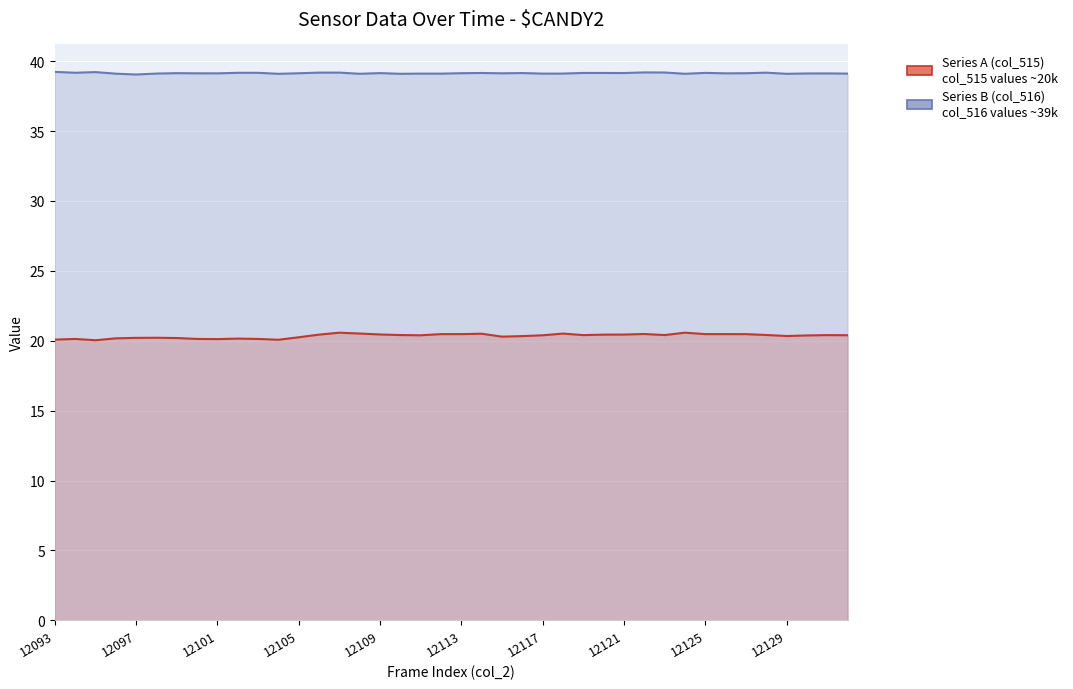

Which has a higher value, 12108 or 12123?

12108